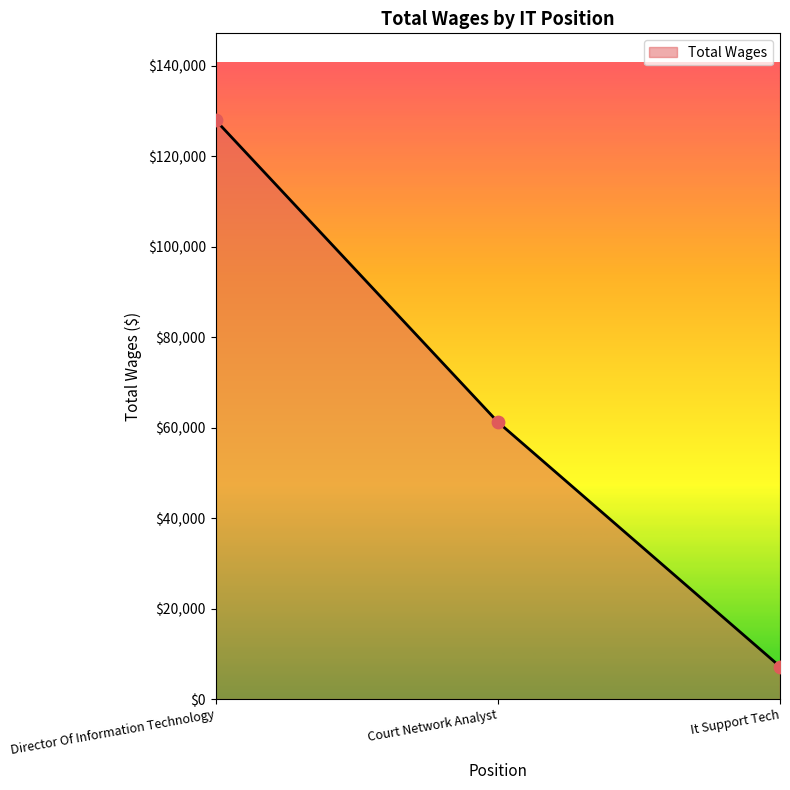

What is the change in value from Court Network Analyst to It Support Tech?

-54081